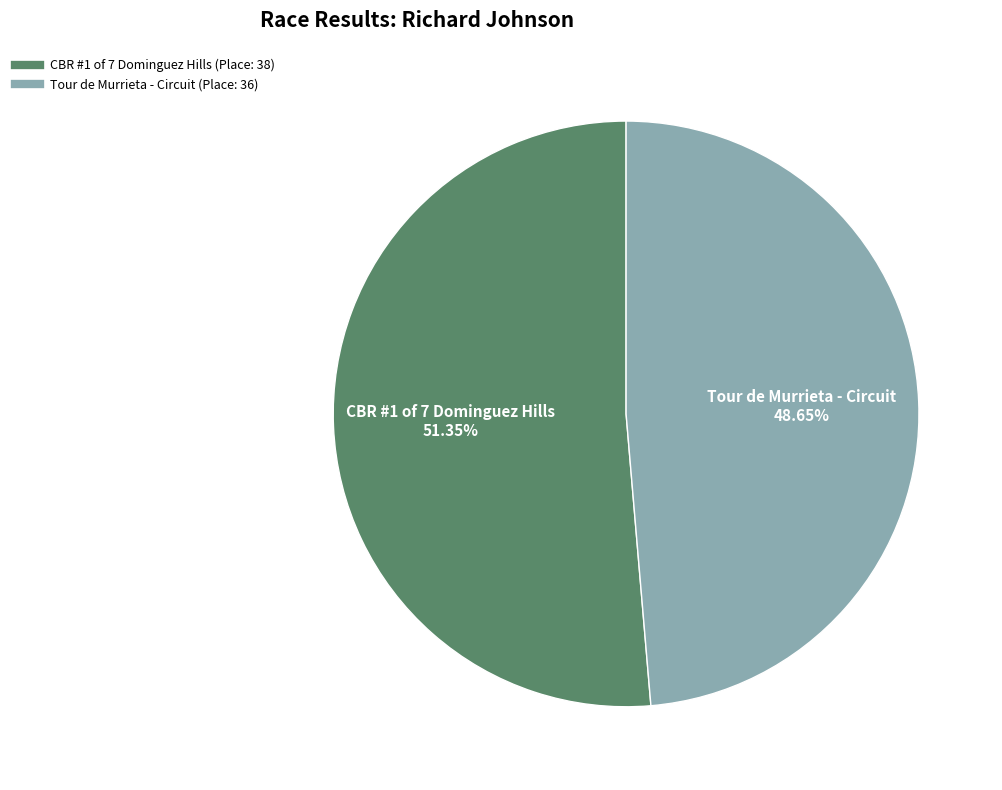

To the nearest percent, what is the combined percentage of CBR #1 of 7 Dominguez Hills and Tour de Murrieta - Circuit?

100%